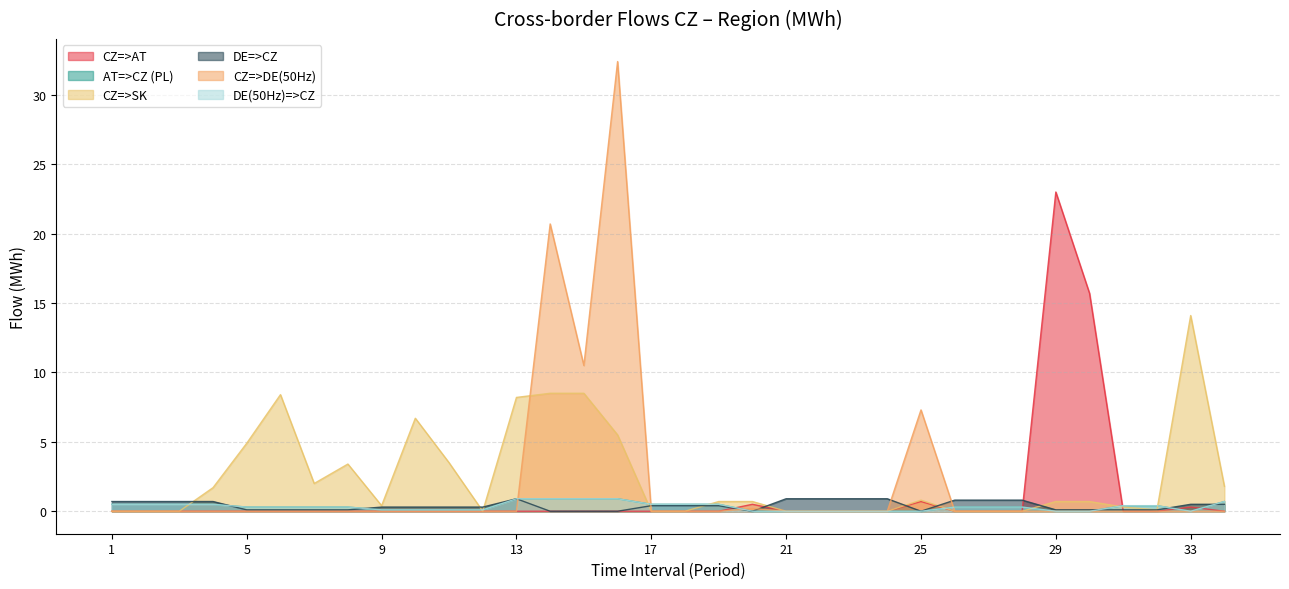

Rank the categories by DE(50Hz)=>CZ value from lowest to highest.

20, 21, 22, 23, 24, 25, 29, 30, 33, 9, 10, 11, 12, 5, 6, 7, 8, 26, 27, 28, 31, 32, 1, 2, 3, 4, 17, 18, 19, 34, 13, 14, 15, 16